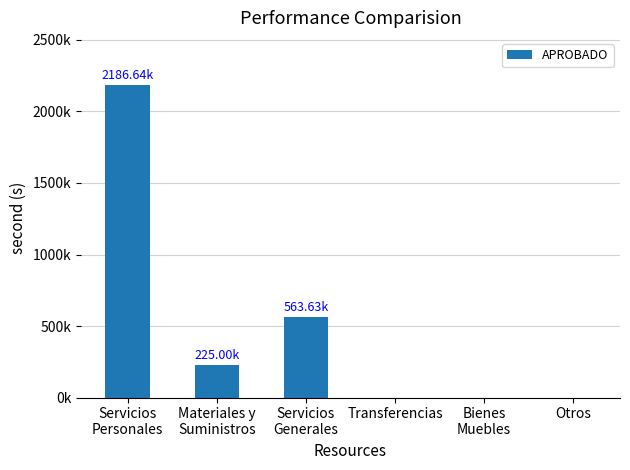

What is the difference between the maximum and minimum values?

2186637.1